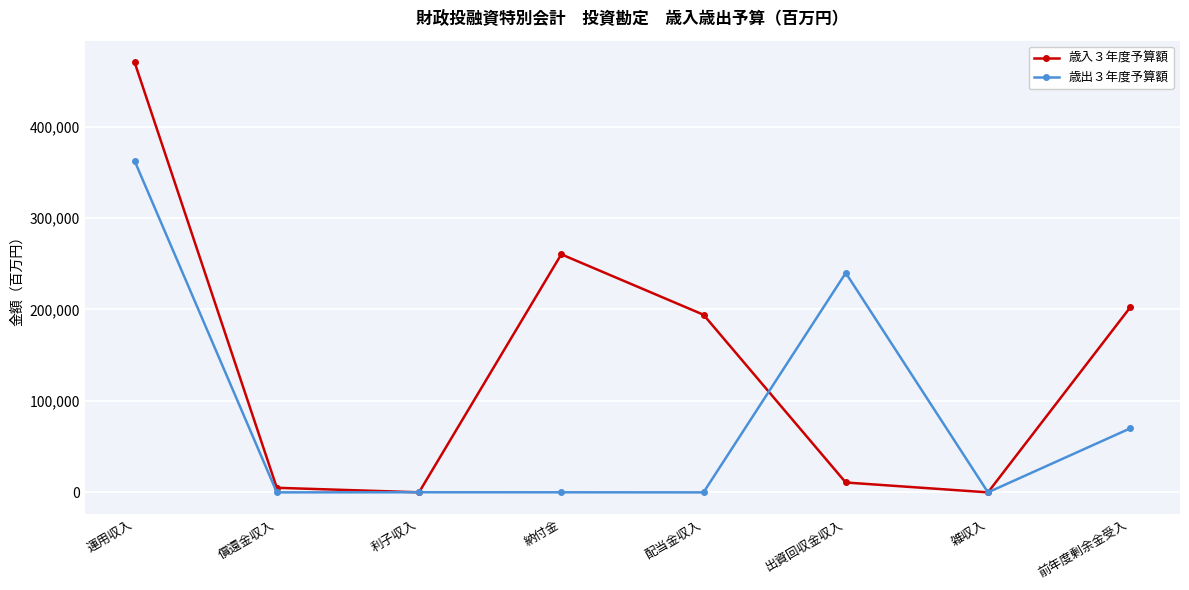

Does the chart display data point markers on the line(s)?

Yes